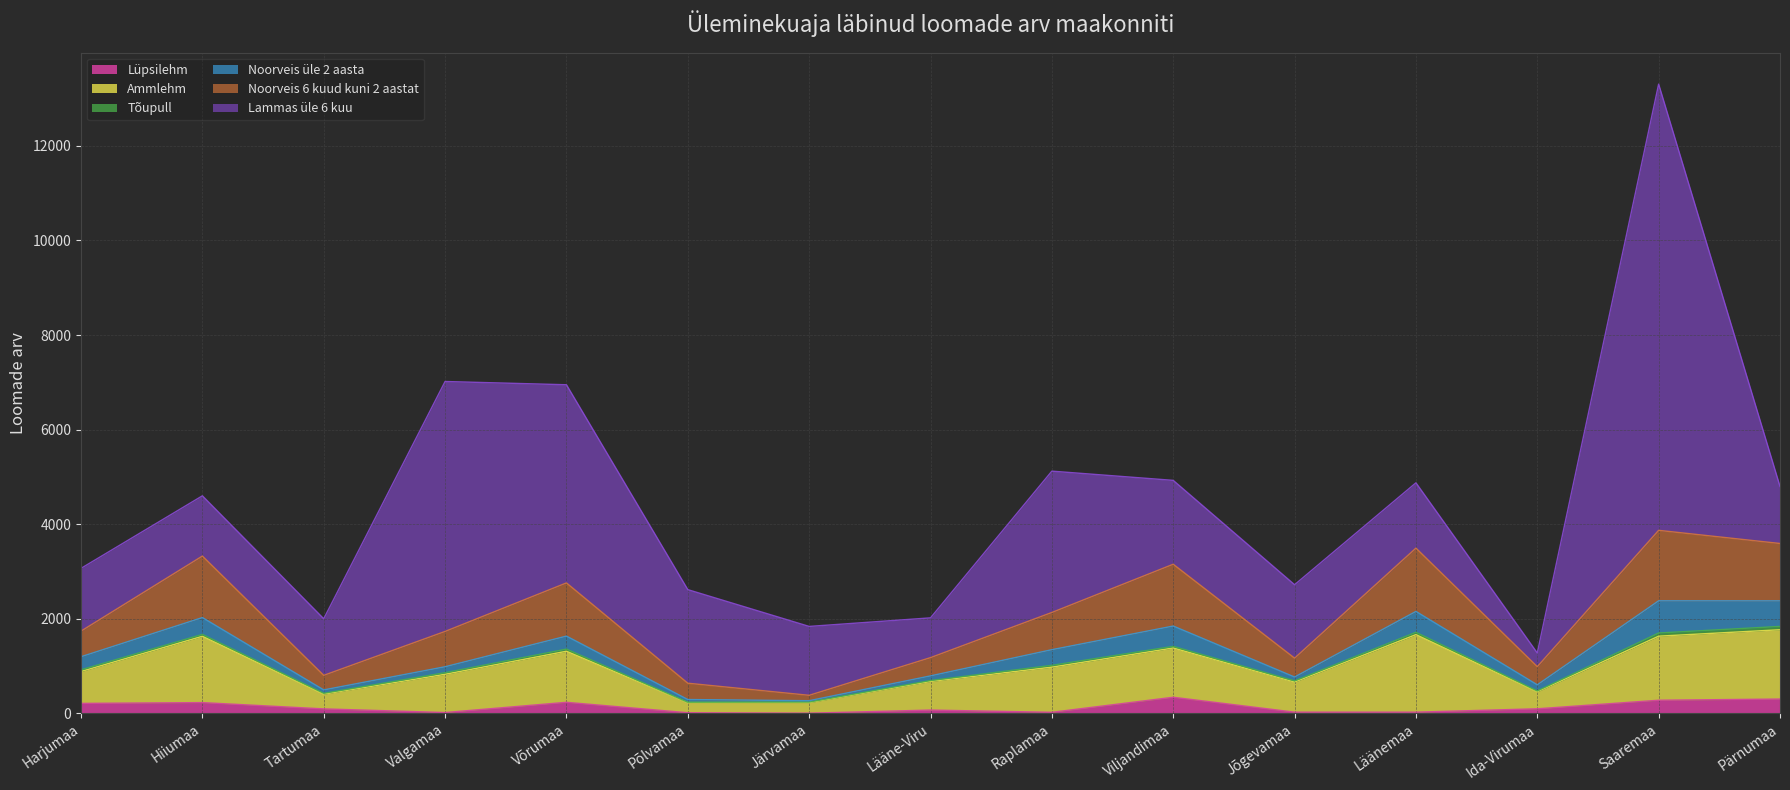

At which category is the sum across all series the highest?

Saaremaa